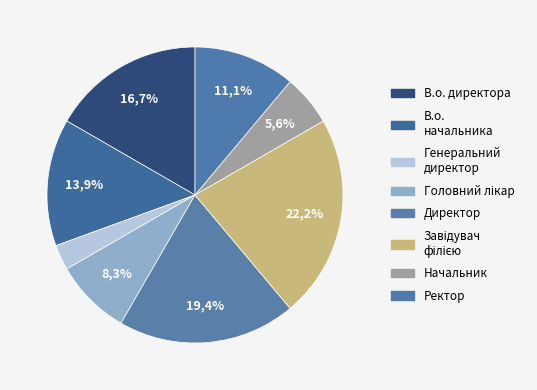

What is the ratio of the value at Генеральний директор to the value at Завідувач філією?

0.1